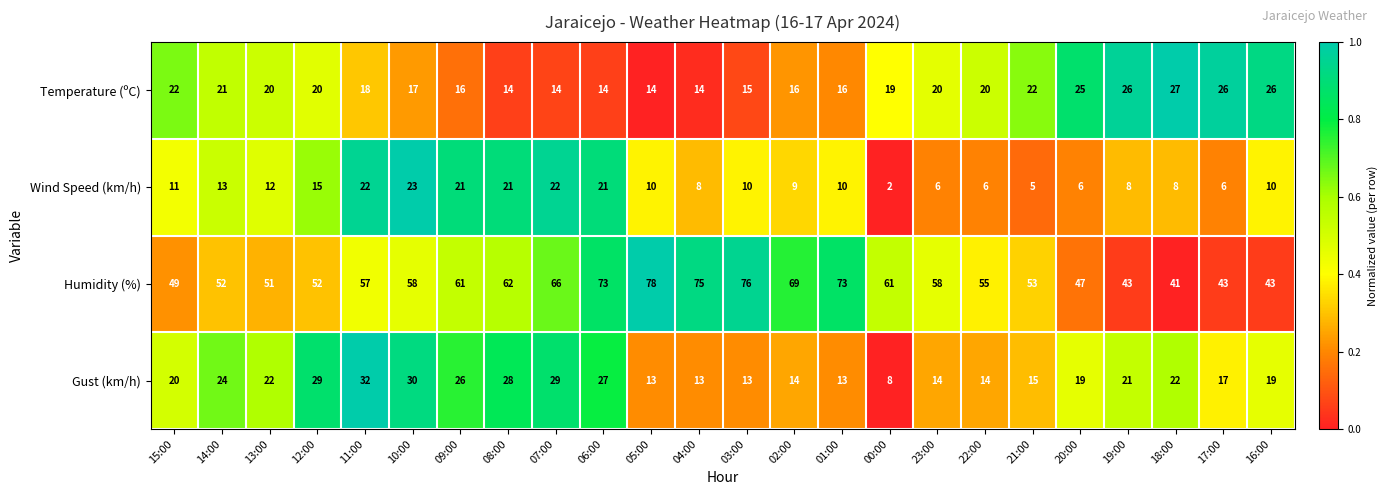

Which series has the largest range (max minus min)?

Humidity (%)